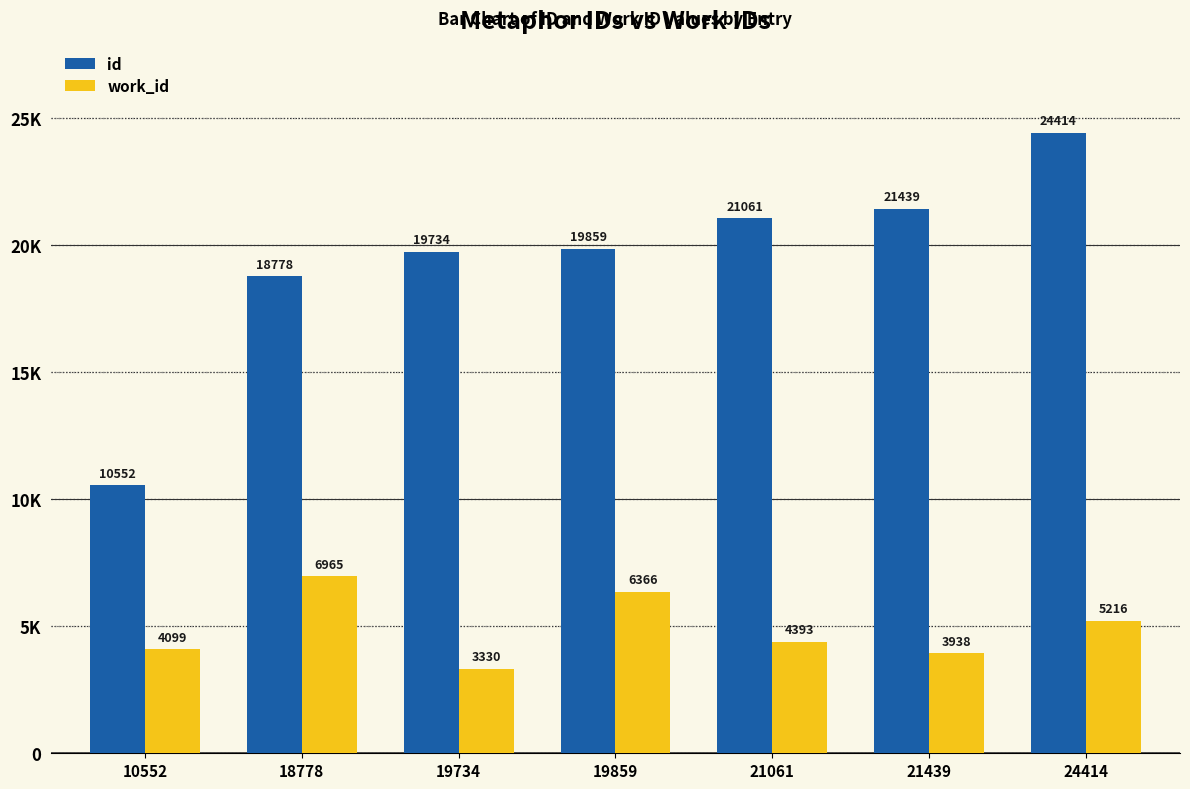

What is the average value of the work_id series?

4901